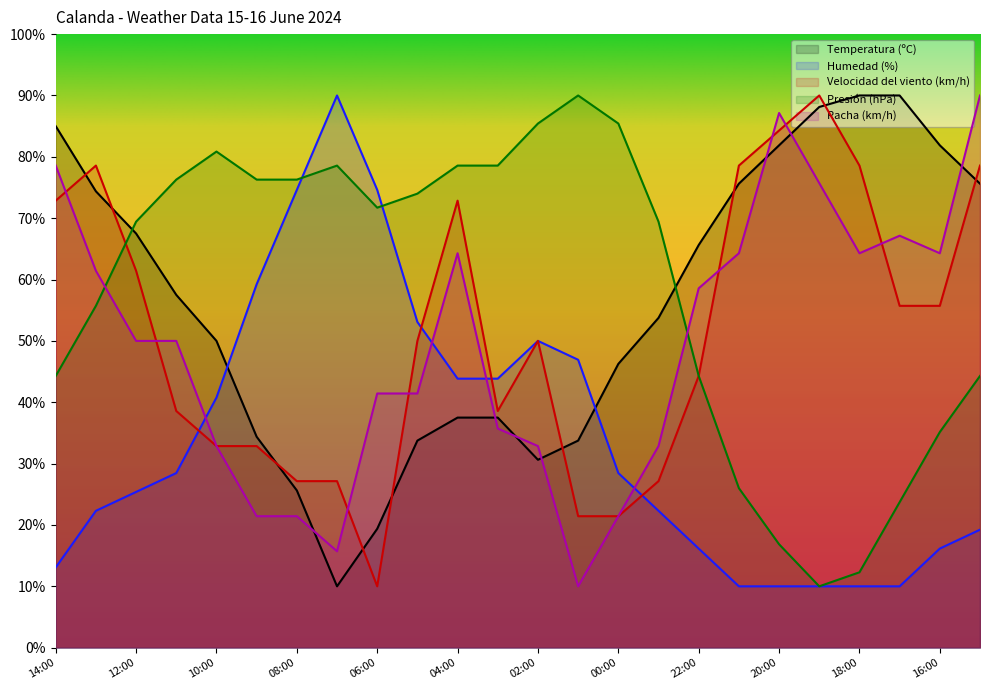

The value of Racha (km/h) at 11:00 is 76.1. True or false?

False